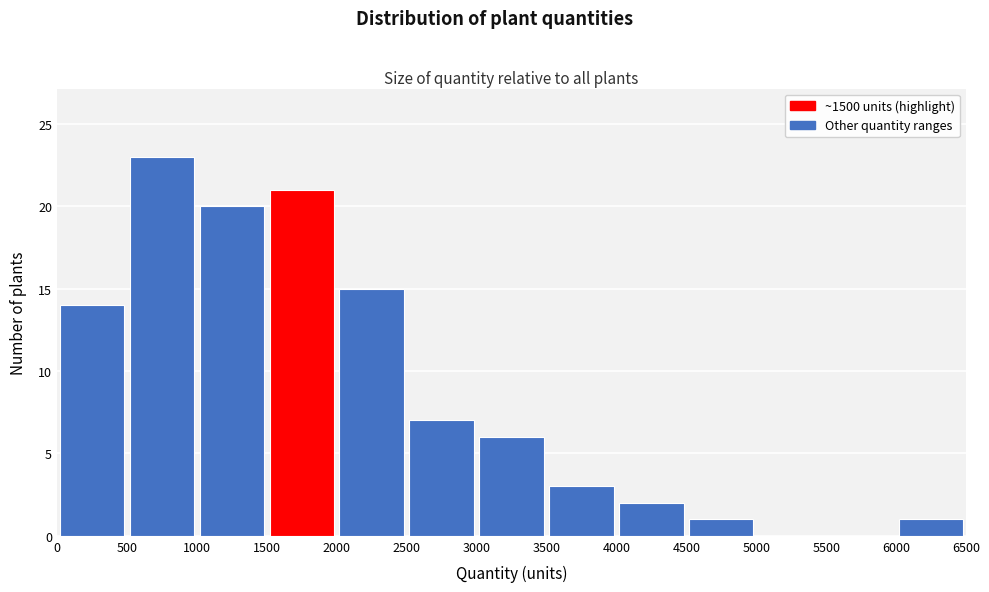

What is the height of the bar covering 3500 to 4000 on the x-axis? The values are not printed on the chart, so give them approximately, as read against the axis.

3